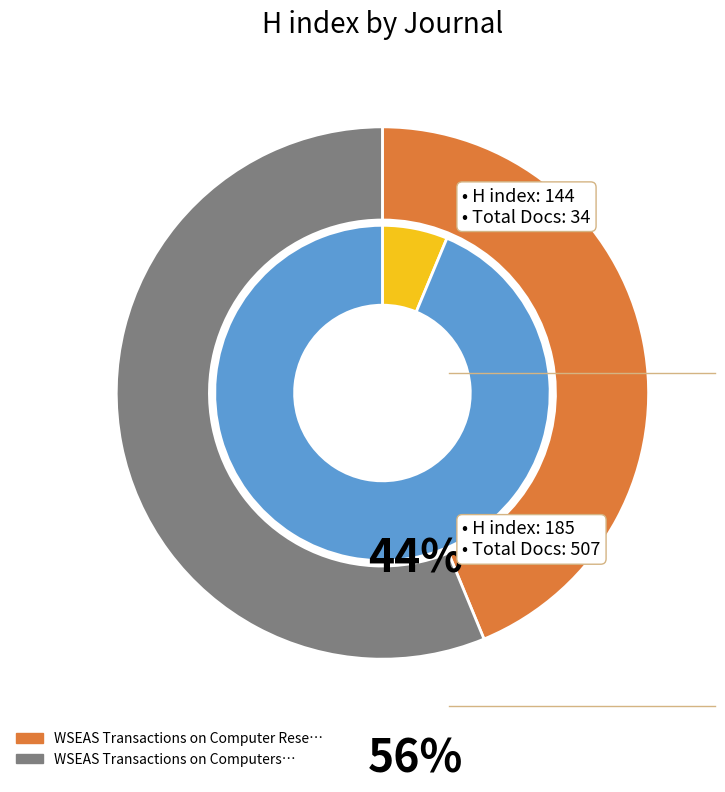

Combined, what portion of the pie is WSEAS Transactions on Computers and WSEAS Transactions on Computer Research?

100.0%